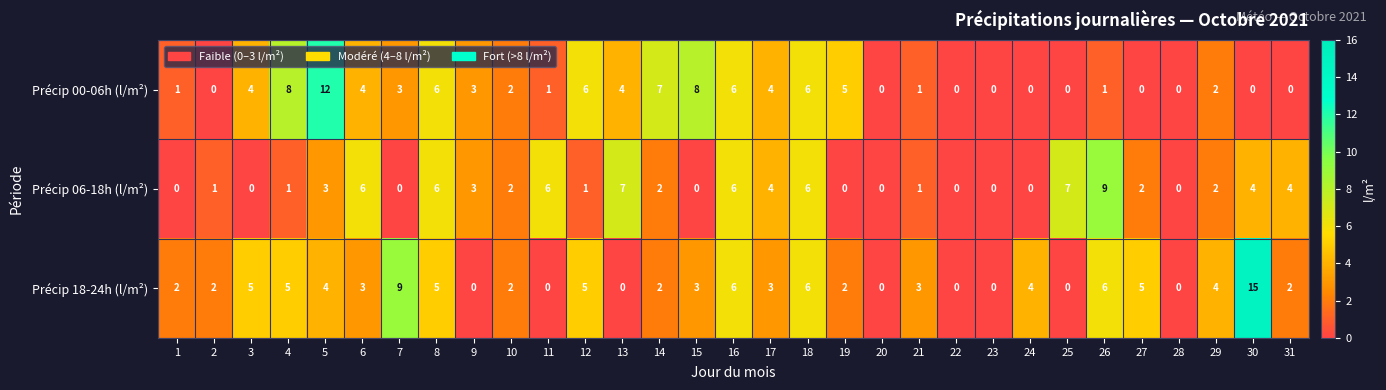

Is the value of Précip 00-06h (l/m²) at 7 greater than the value of Précip 18-24h (l/m²) at 10?

Yes